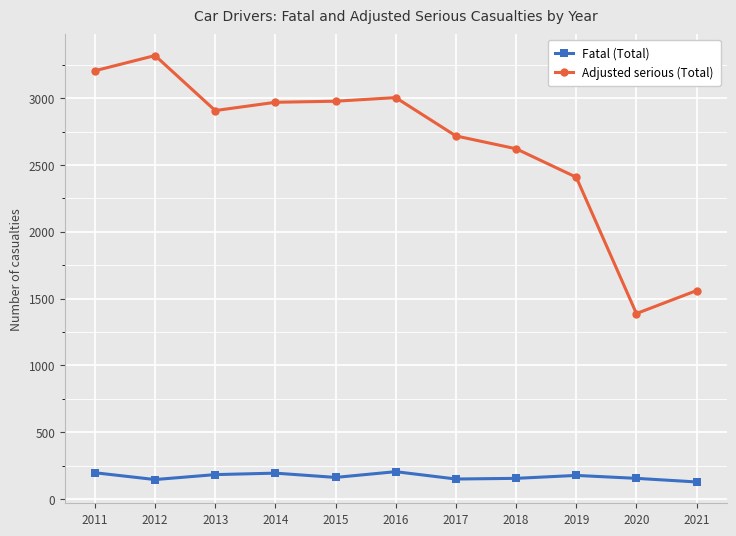

What is the average value of the Adjusted serious (Total) series?

2644